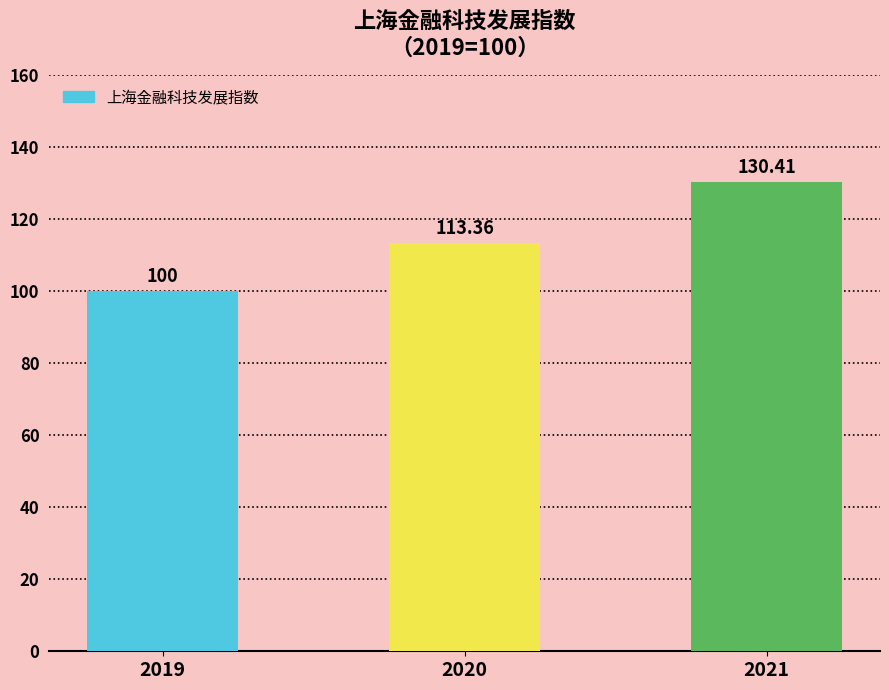

List the labels in order of value, largest first.

2021, 2020, 2019